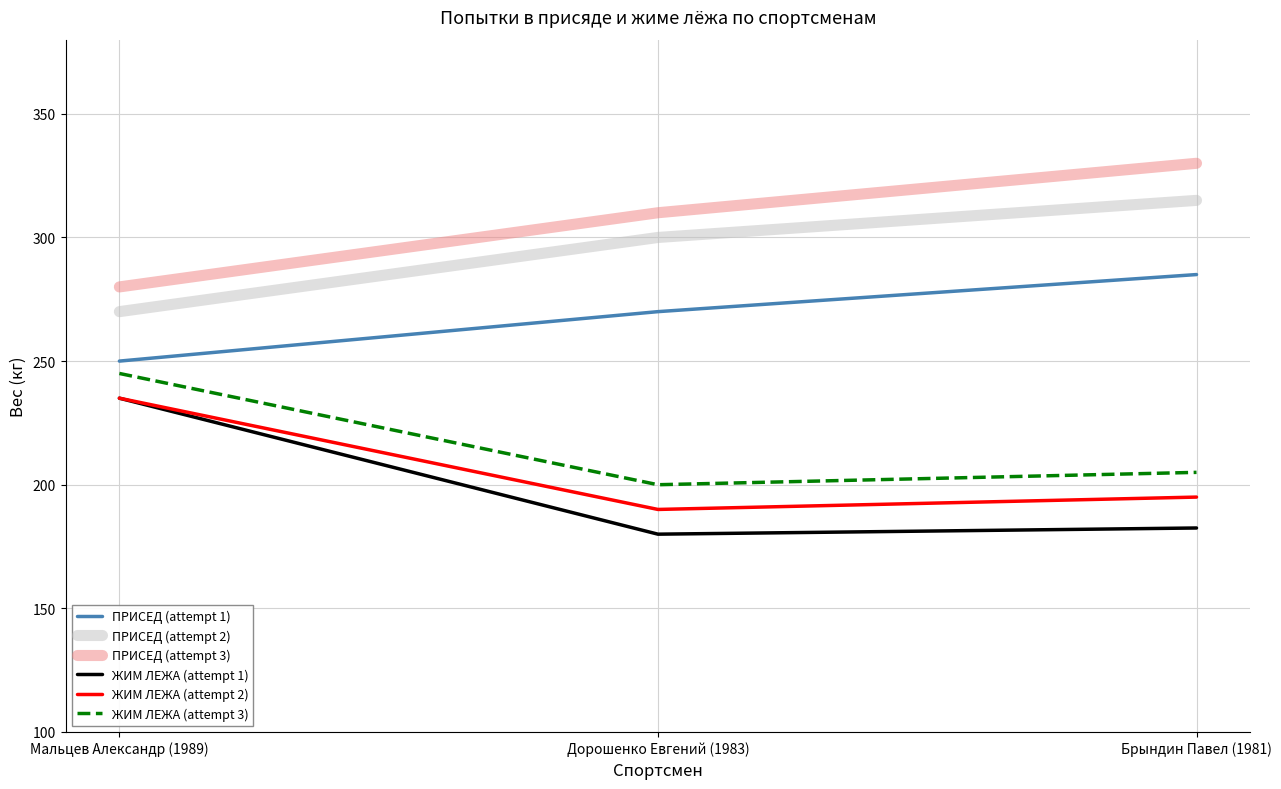

What is the difference between the maximum and second lowest values in the ЖИМ ЛЕЖА (attempt 1) series?

52.5